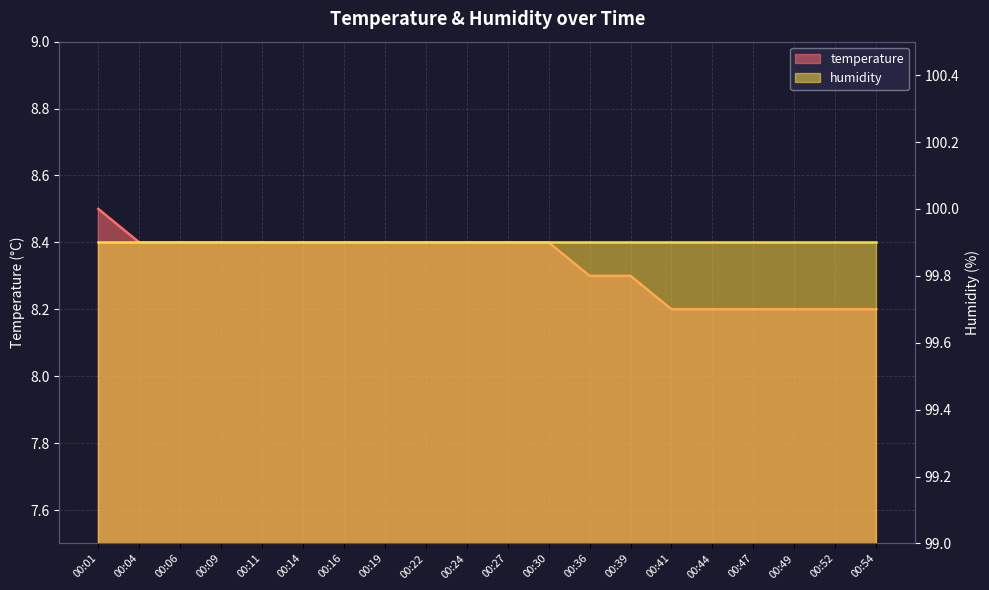

What is the value of the 19th point from the left?

8.2